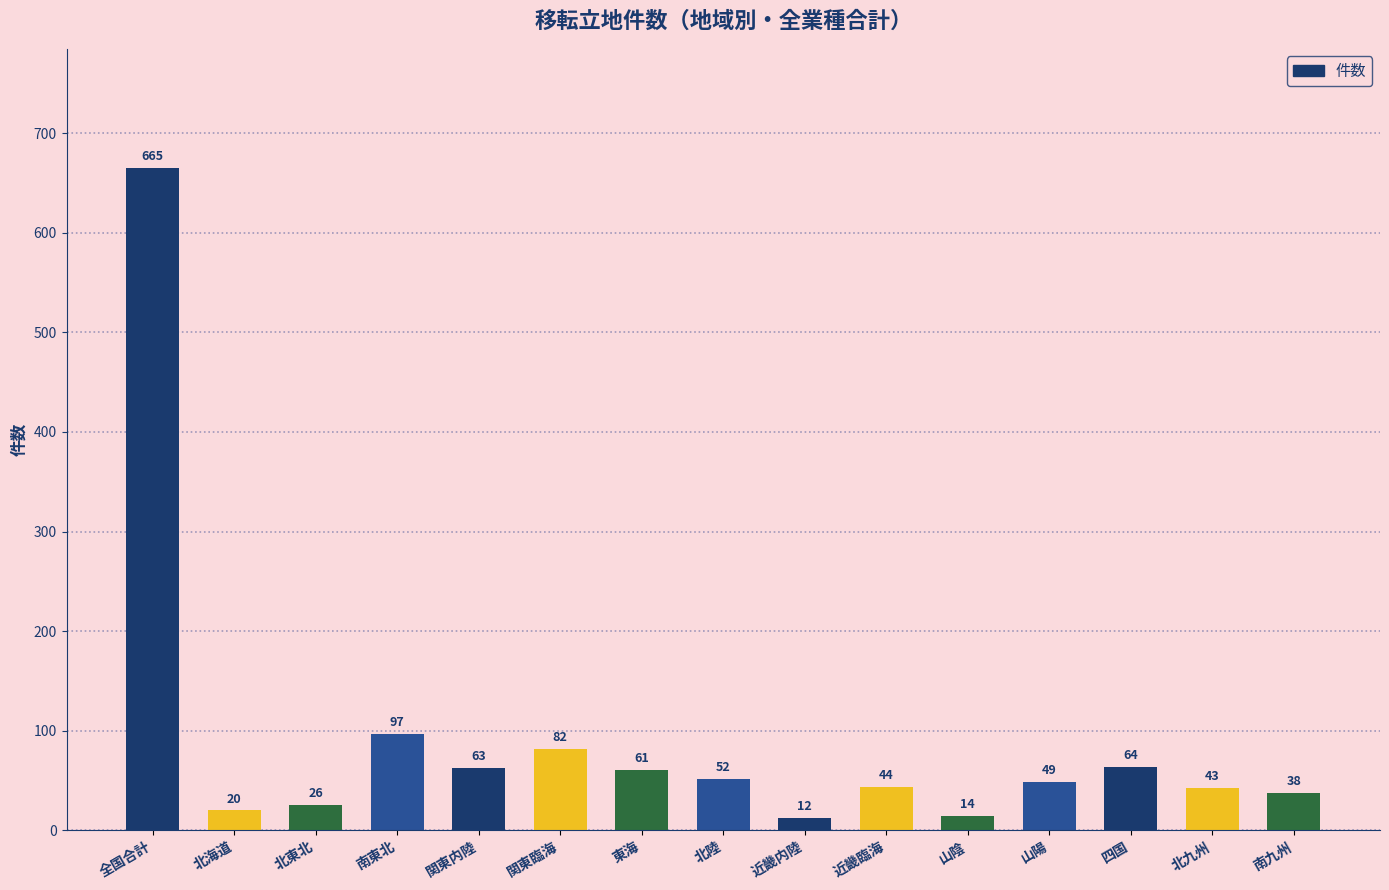

True or false: the data shows 64 at 四国.

True